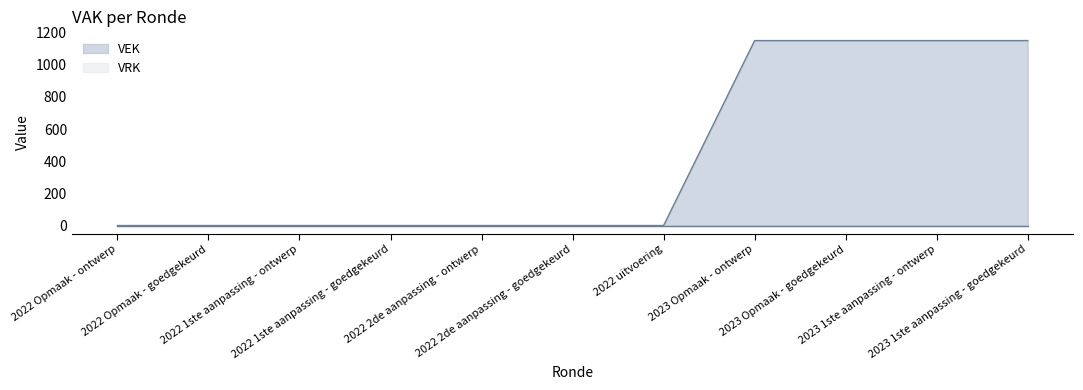

Between 2023 1ste aanpassing - ontwerp and 2022 2de aanpassing - goedgekeurd, which is larger?

2023 1ste aanpassing - ontwerp